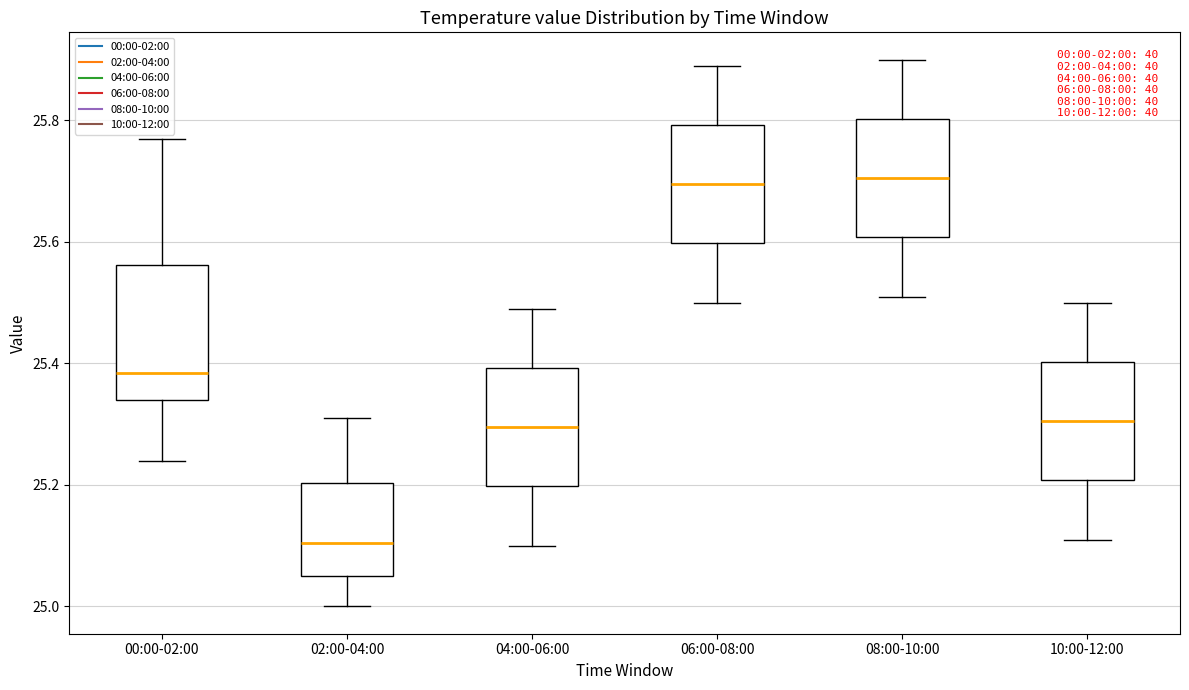

Reading left to right, transcribe this box plot: for each box, give where its median line is, the range the box spans, and where its two whiskers end, as read against the y-axis. The values are not printed on the chart, so give them approximately, as read against the axis.

00:00-02:00: median 25.38, box 25.34 to 25.56, whiskers 25.24 to 25.78
02:00-04:00: median 25.10, box 25.06 to 25.20, whiskers 25.00 to 25.32
04:00-06:00: median 25.30, box 25.20 to 25.40, whiskers 25.10 to 25.50
06:00-08:00: median 25.70, box 25.60 to 25.80, whiskers 25.50 to 25.90
08:00-10:00: median 25.70, box 25.60 to 25.80, whiskers 25.52 to 25.90
10:00-12:00: median 25.30, box 25.20 to 25.40, whiskers 25.12 to 25.50